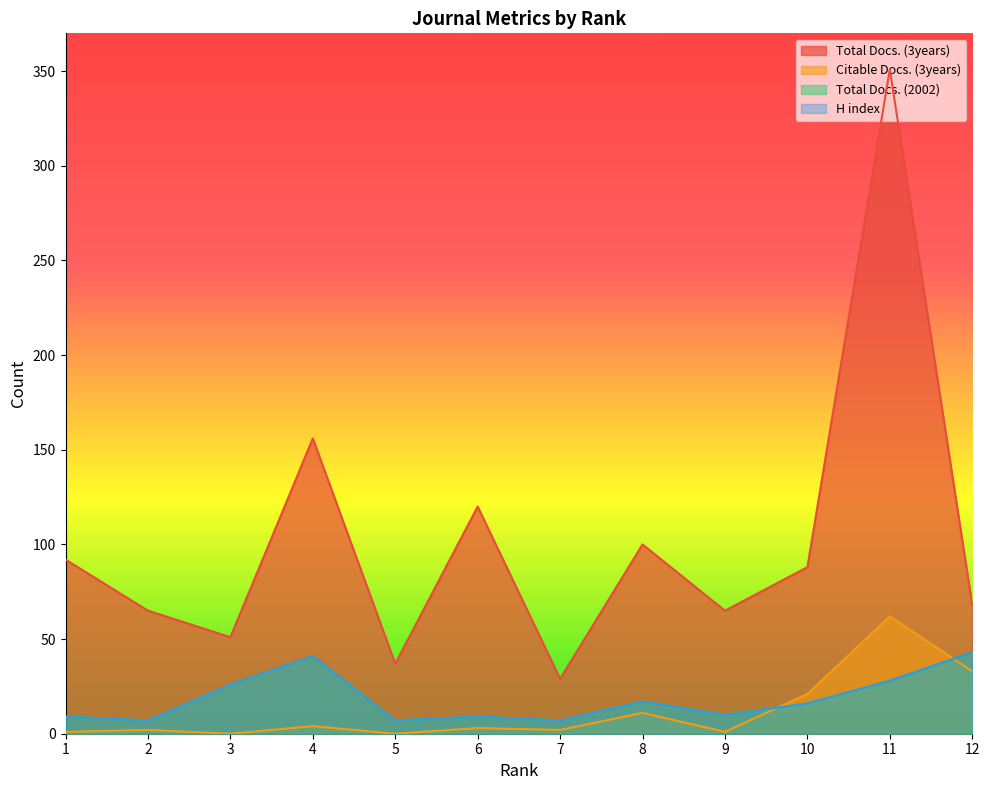

True or false: H index has more than 1 points higher than both neighbors.

True